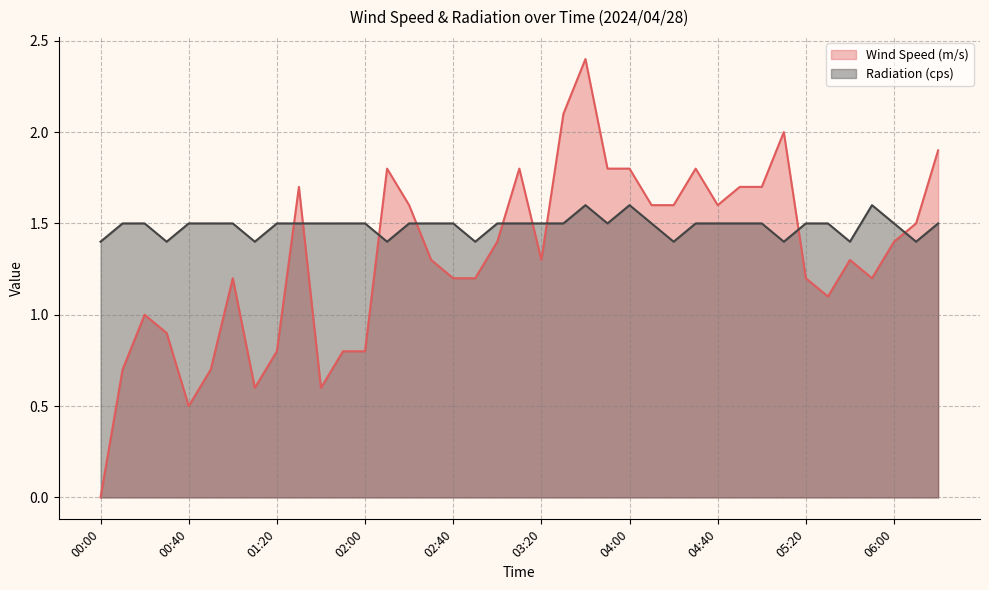

At which category does the chart reach its minimum across all series?

00:00